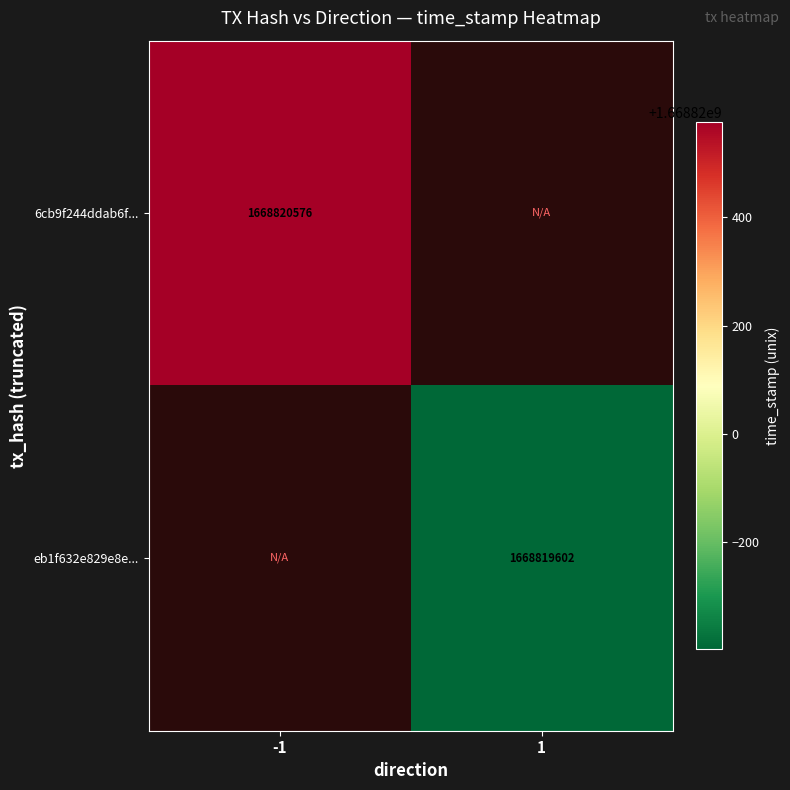

True or false: 6cb9f244ddab6f... has a value of 1668820576 at -1.

True